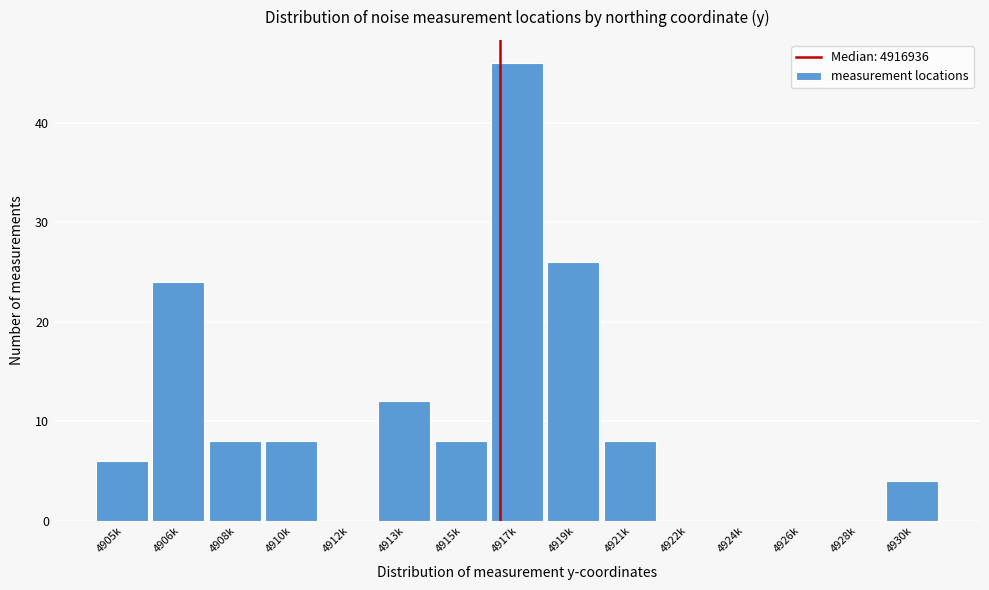

Reading left to right, extract all data points from this chart.

4905k=6	4906k=24	4908k=8	4910k=8	4912k=0	4913k=12	4915k=8	4917k=46	4919k=26	4921k=8	4922k=0	4924k=0	4926k=0	4928k=0	4930k=4